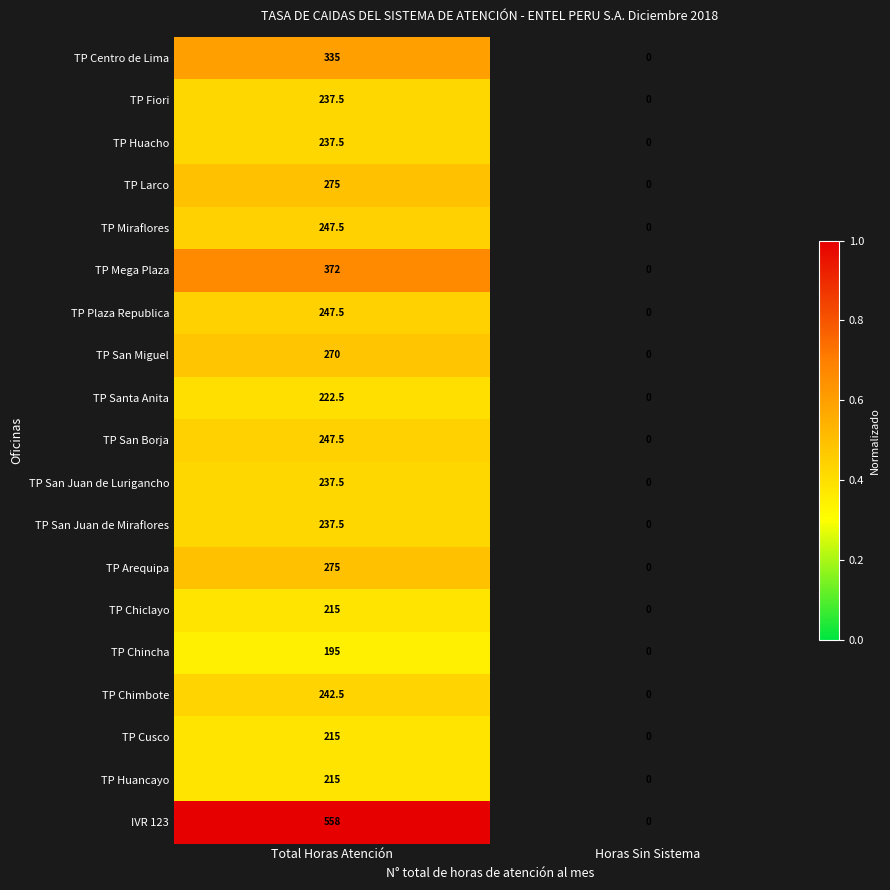

At which category does the chart reach its peak across all series?

Total Horas Atención